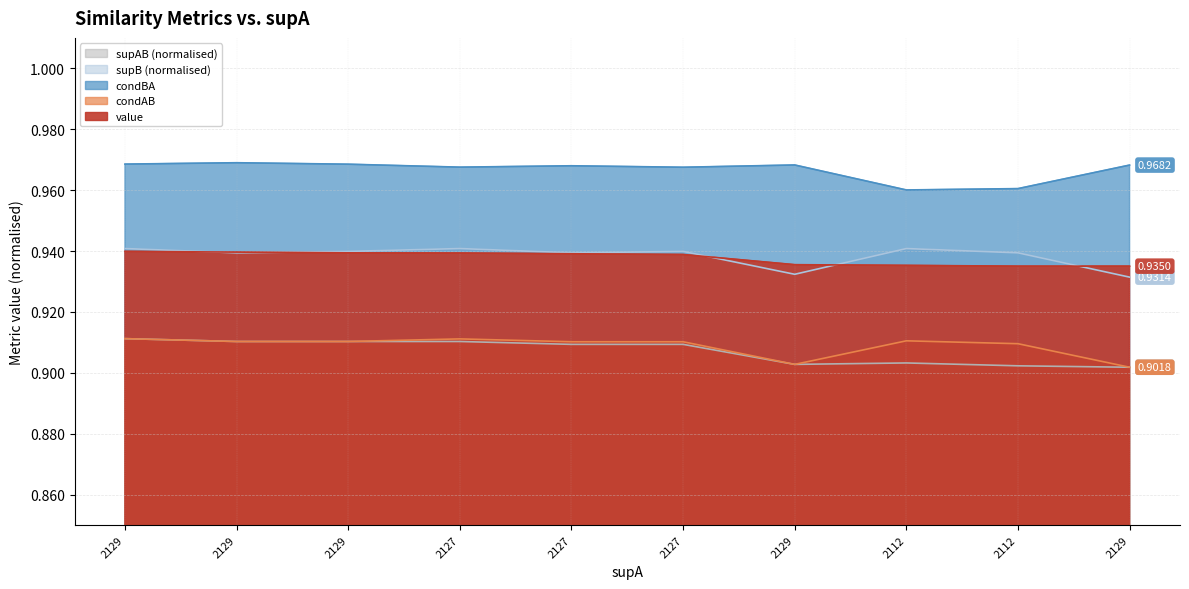

Rank the series at 2112 from highest to lowest value.

condBA, supB, value, condAB, supAB